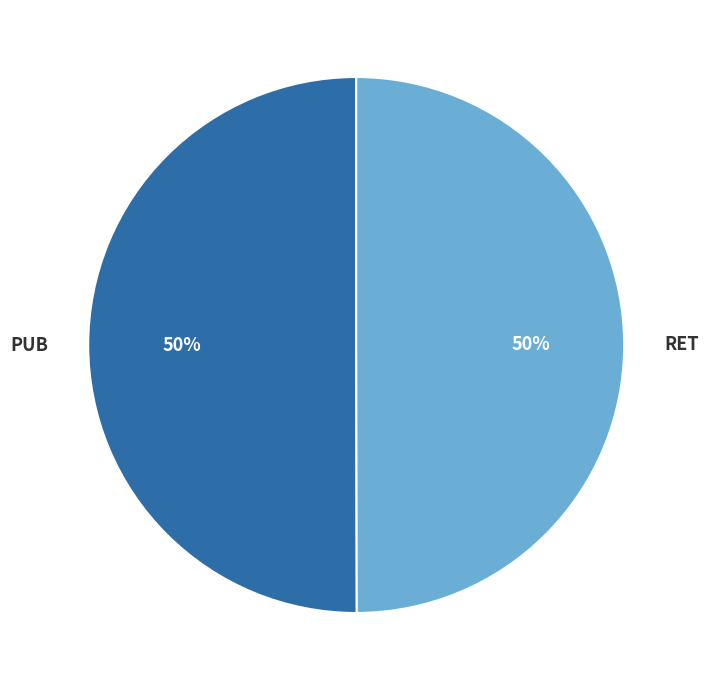

Do RET and PUB together represent more than half of the pie?

Yes